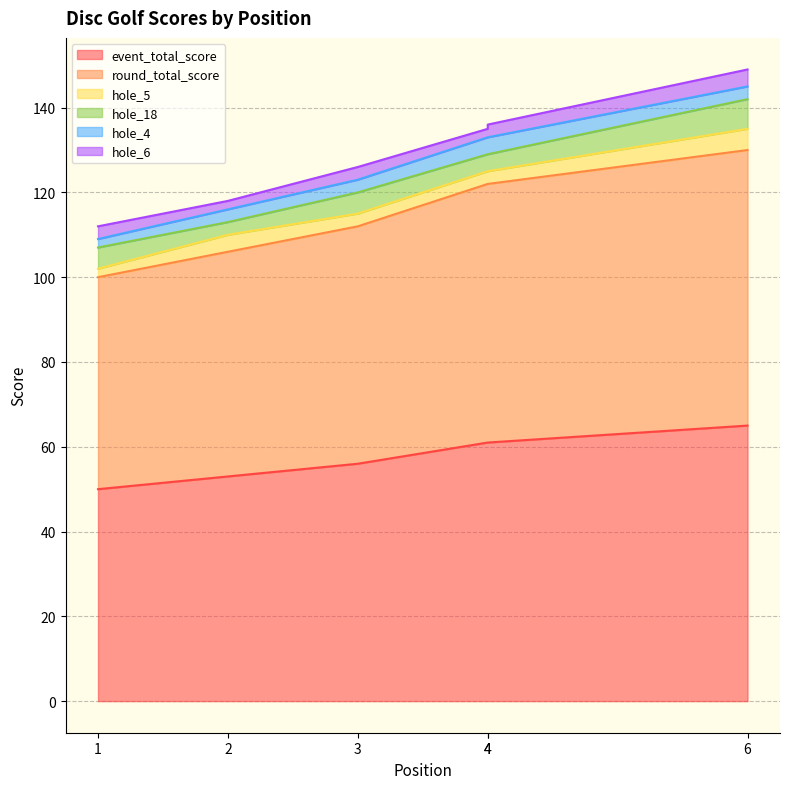

Reading left to right, extract all data points from this chart.

event_total_score: 50	53	56	61	61	65
round_total_score: 50	53	56	61	61	65
hole_5: 2	4	3	3	3	5
hole_18: 5	3	5	4	4	7
hole_4: 2	3	3	4	4	3
hole_6: 3	2	3	2	3	4